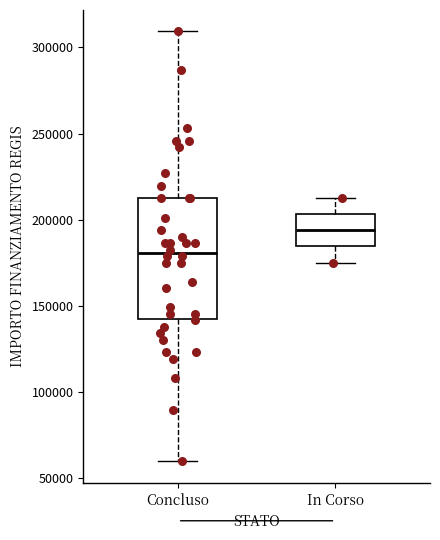

Which box has the highest median line?

In Corso